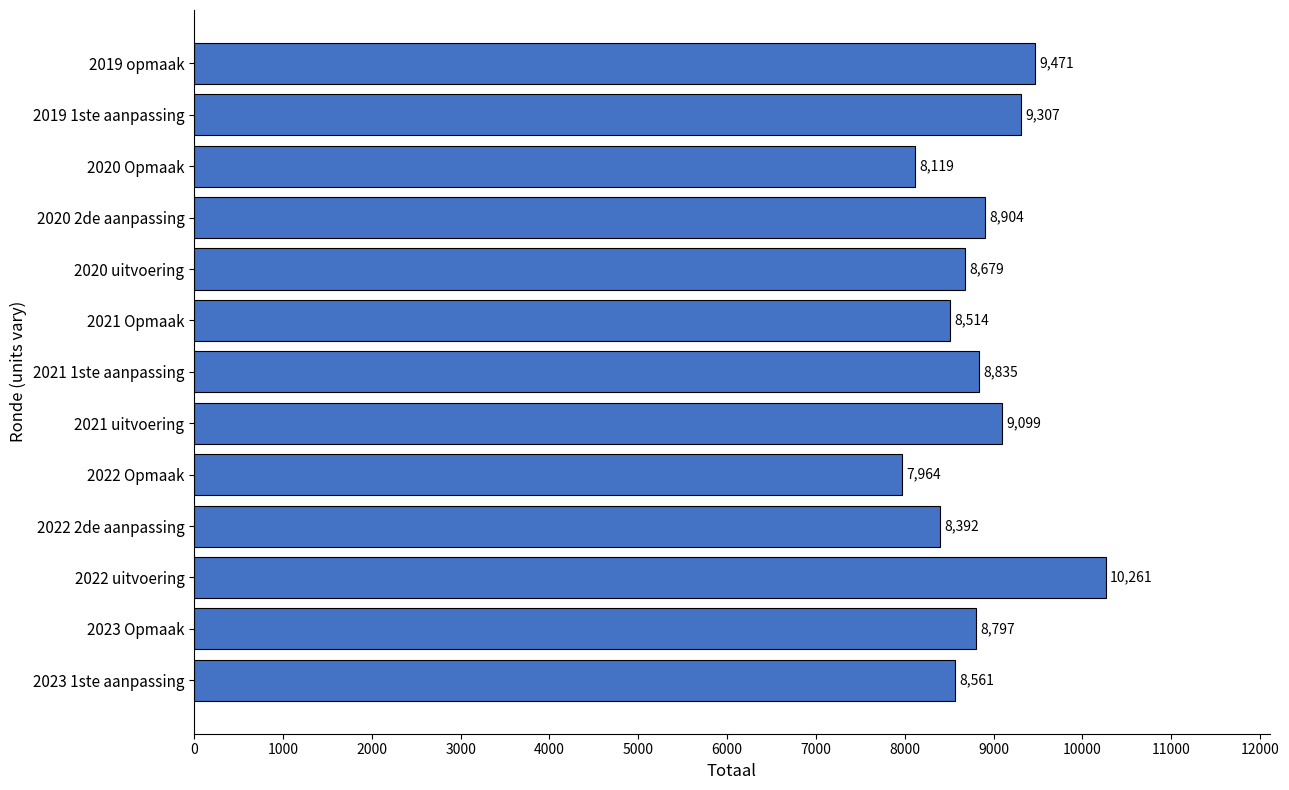

Between 2019 opmaak and 2021 Opmaak, which is larger?

2019 opmaak